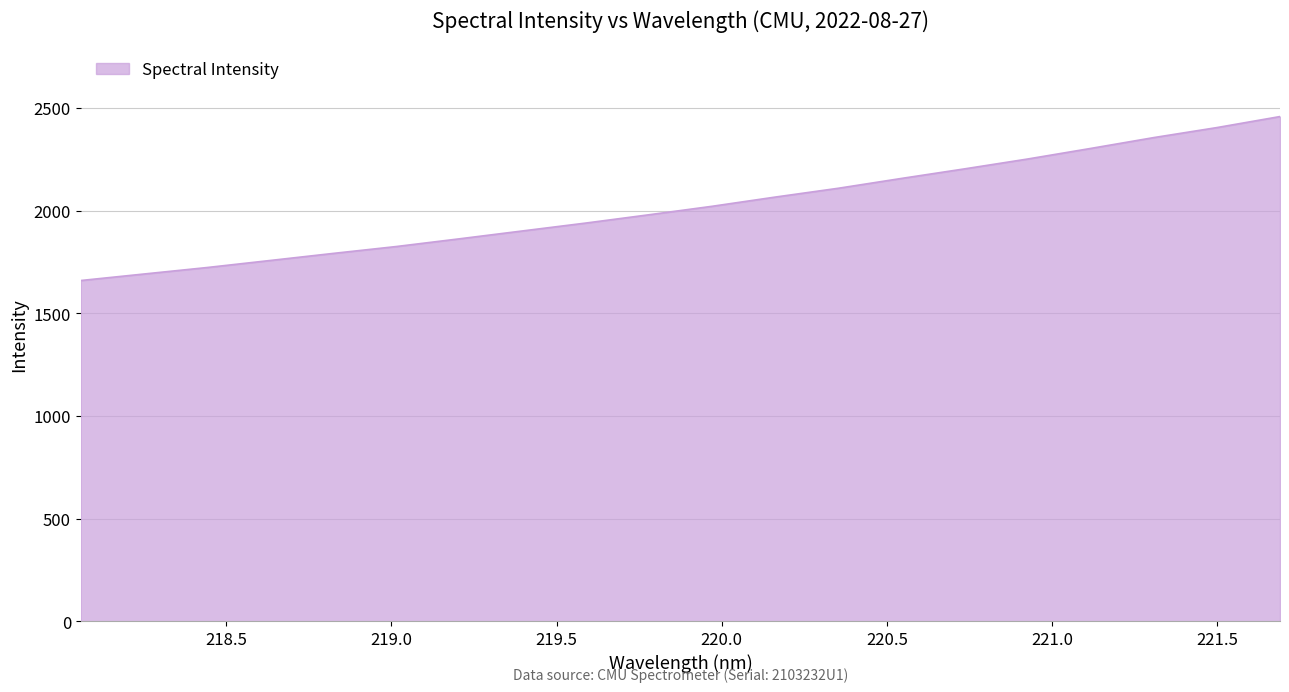

What is the maximum value shown in the chart?

2457.8